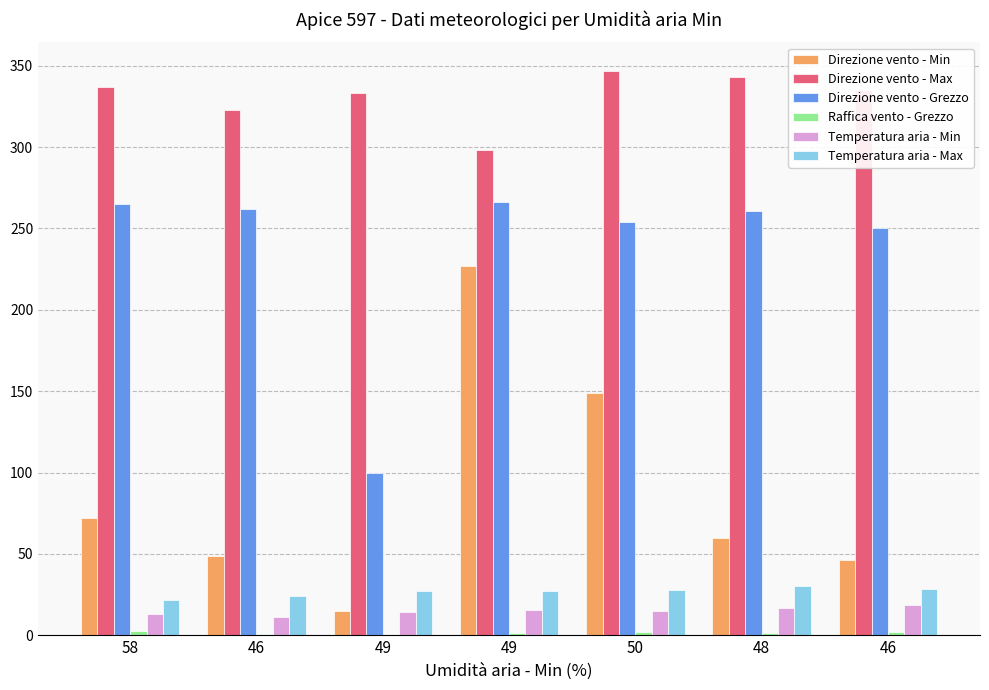

Where does the Temperatura aria - Min series first go above 15?

49